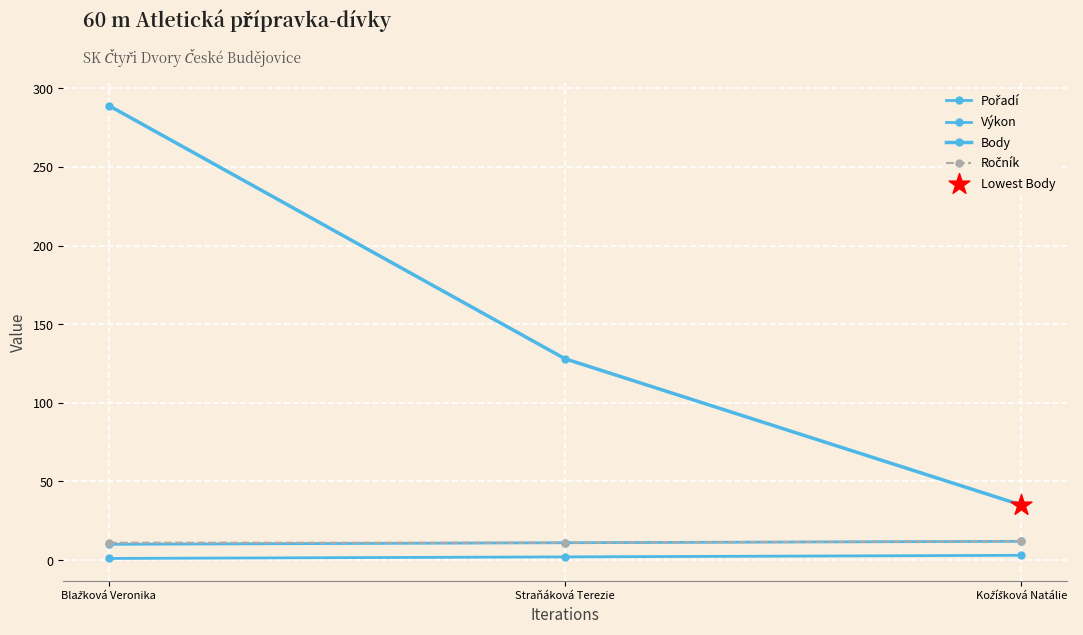

At which category is the sum across all series the highest?

Blažková Veronika